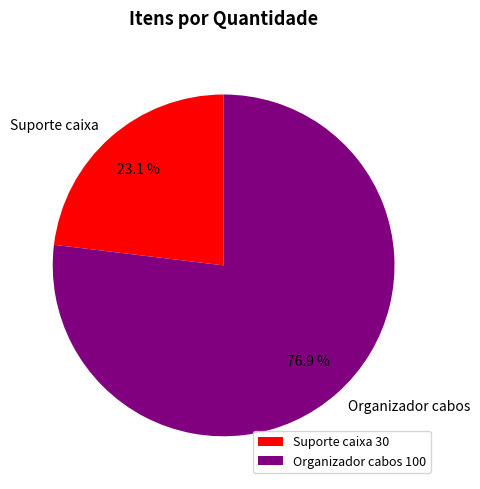

Is Organizador cabos the majority of the pie?

Yes